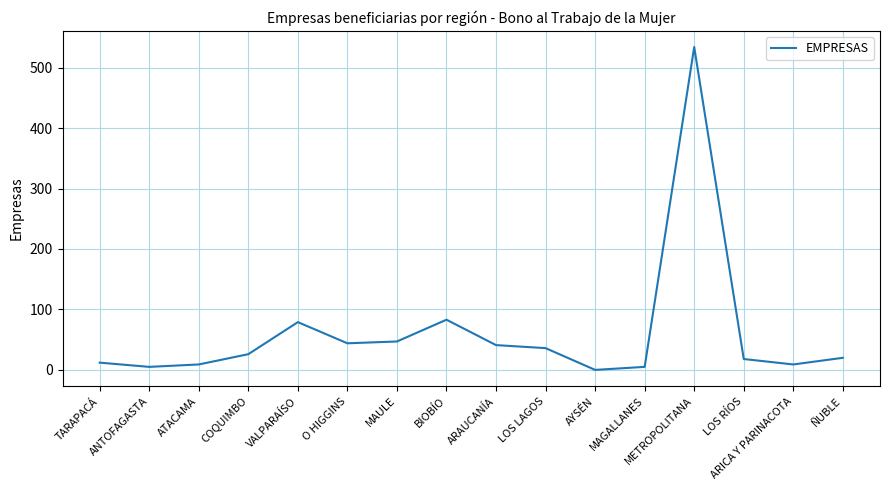

The value at TARAPACÁ is 12. True or false?

True